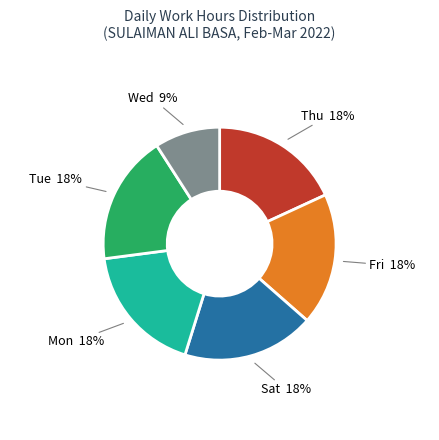

To the nearest percent, what is the difference between the largest and smallest slice percentages?

9%